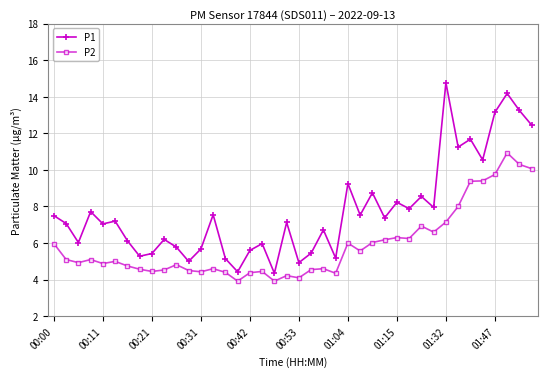

What is the smallest value displayed?

3.9